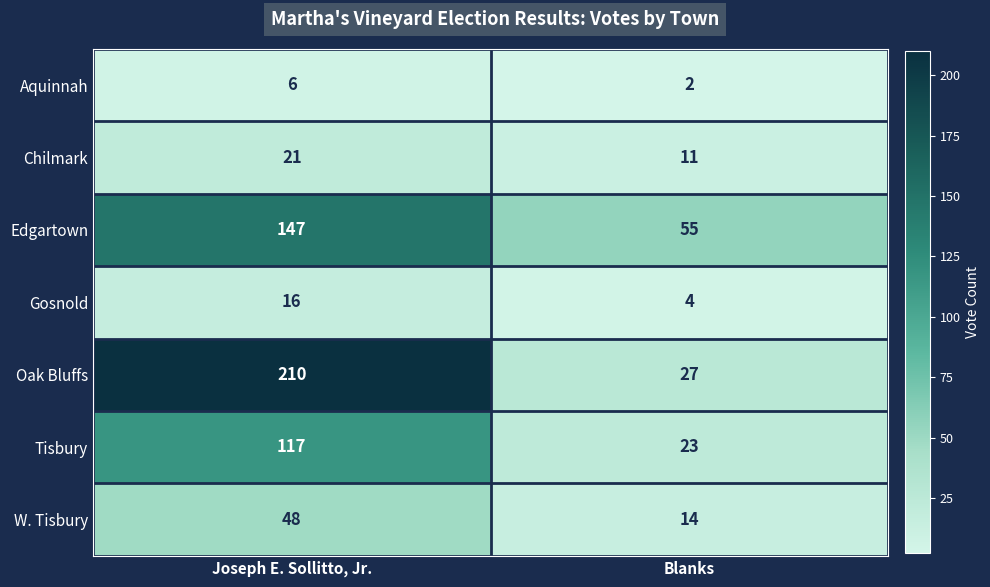

What is the difference between the W. Tisbury values at Blanks and Joseph E. Sollitto, Jr.?

34